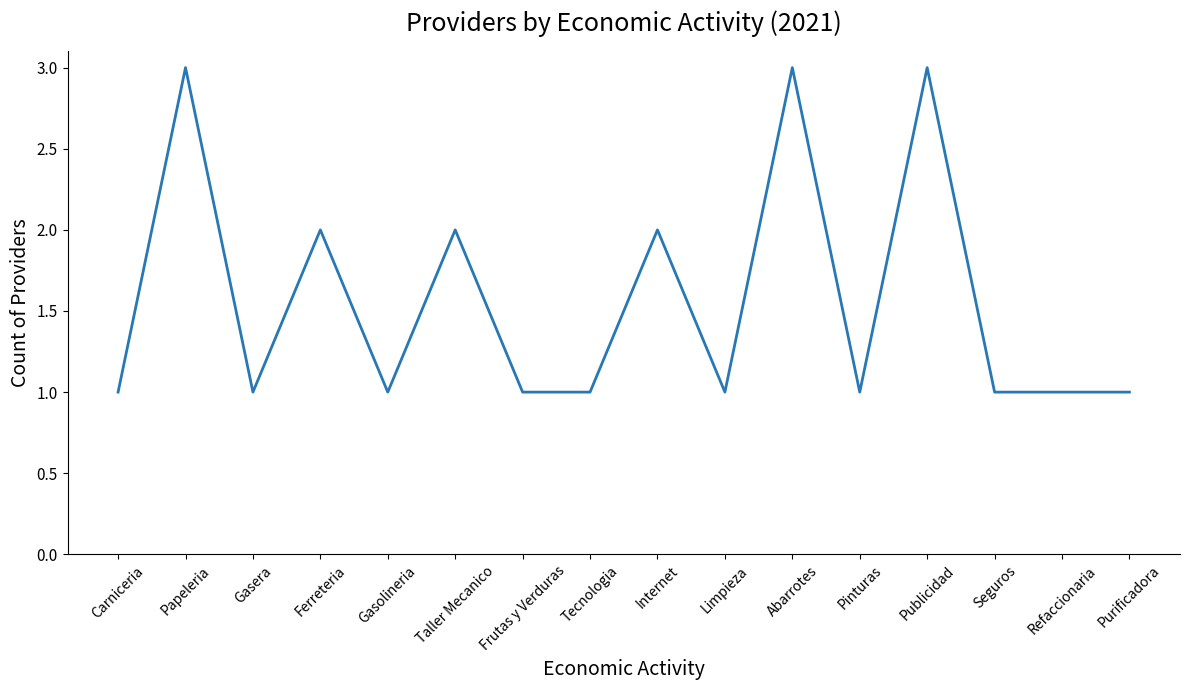

What is the sum of the values at Pinturas and Internet?

3